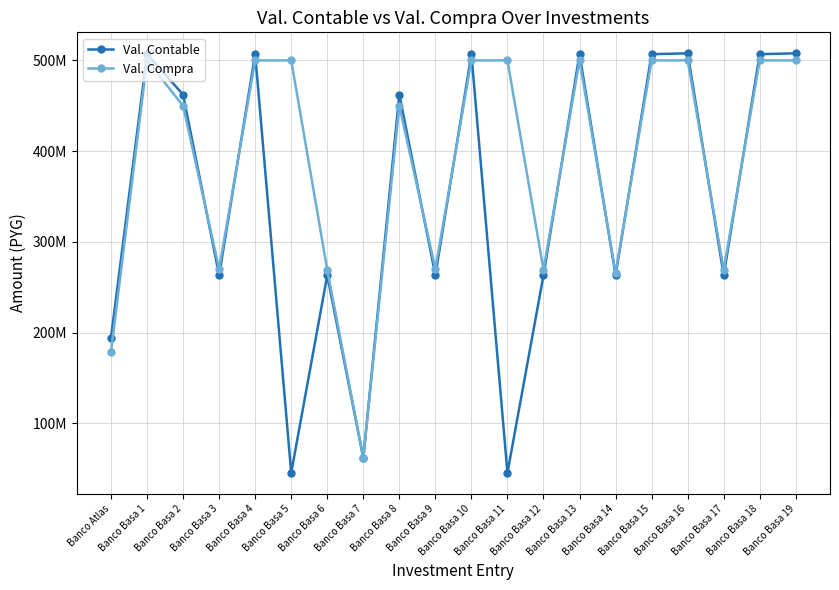

What are all the series names shown in the legend?

Val. Contable, Val. Compra